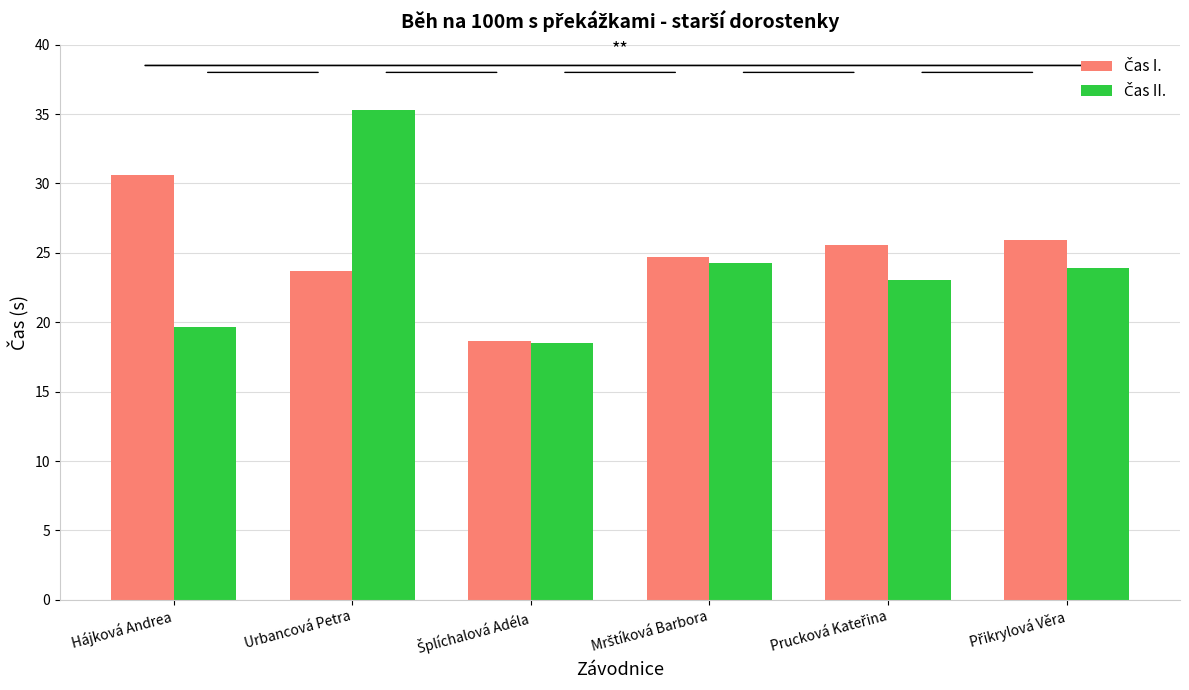

At which category is the sum across all series the highest?

Urbancová Petra